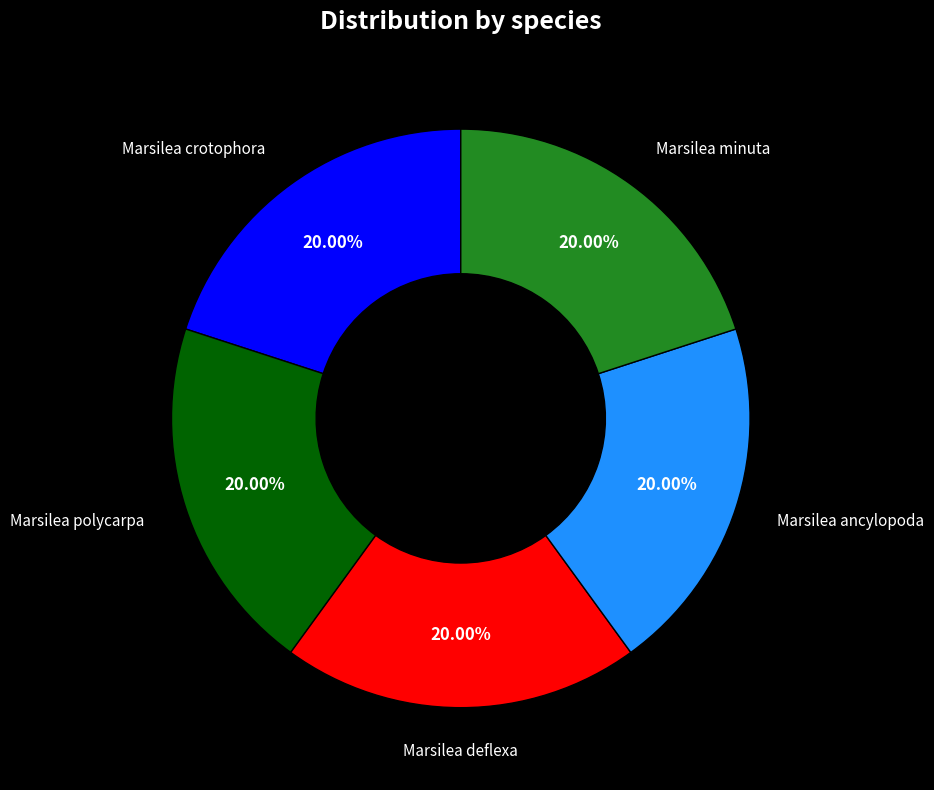

Is Marsilea polycarpa the majority of the pie?

No